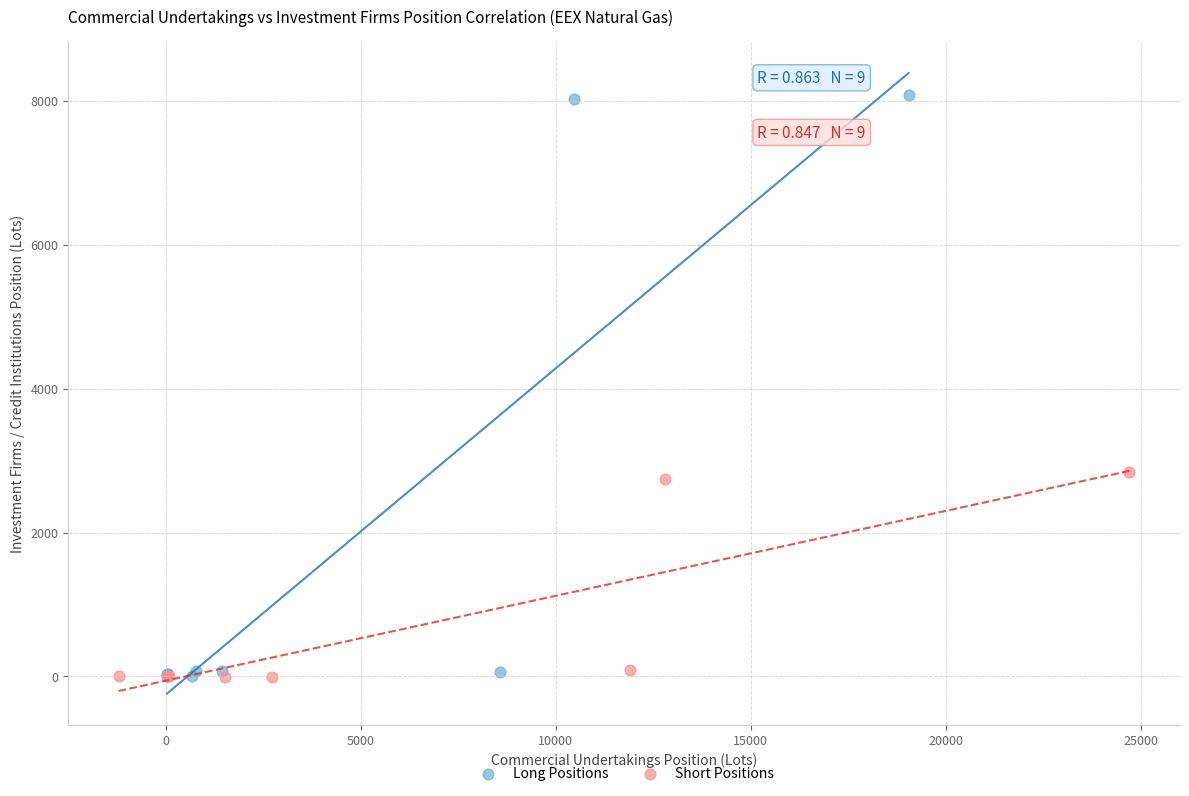

Which series has the widest spread of Y values?

Long Positions